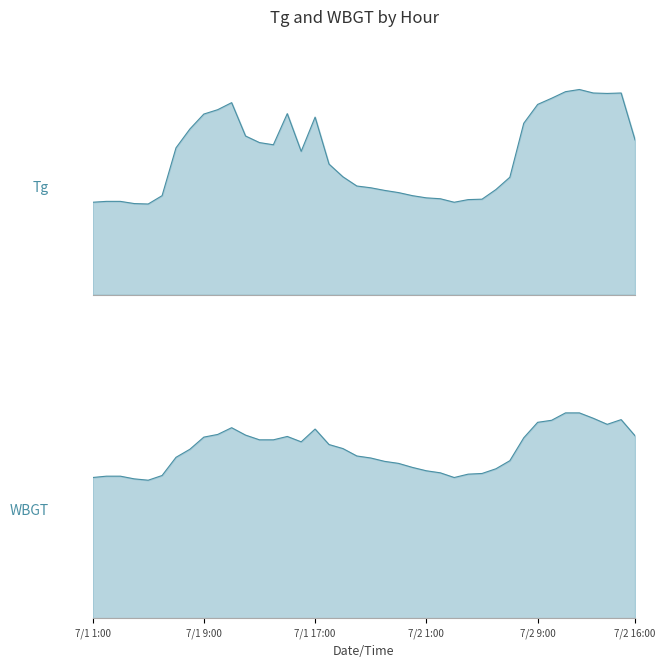

What is the difference between the maximum and minimum values in the Tg series?

26.1